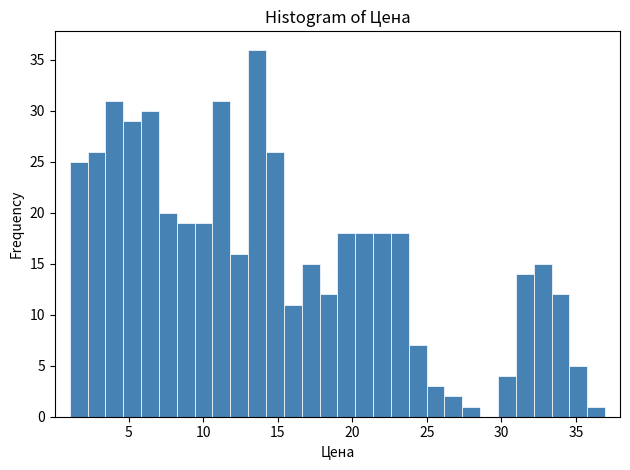

Around what value on the x-axis is the tallest bar? Give the approximate position of its centre, as read against the axis.

13.5